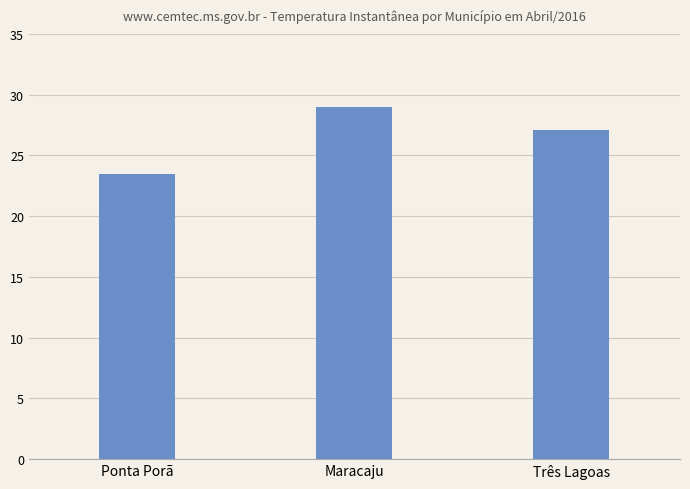

At which category does the chart reach its minimum across all series?

Ponta Porã